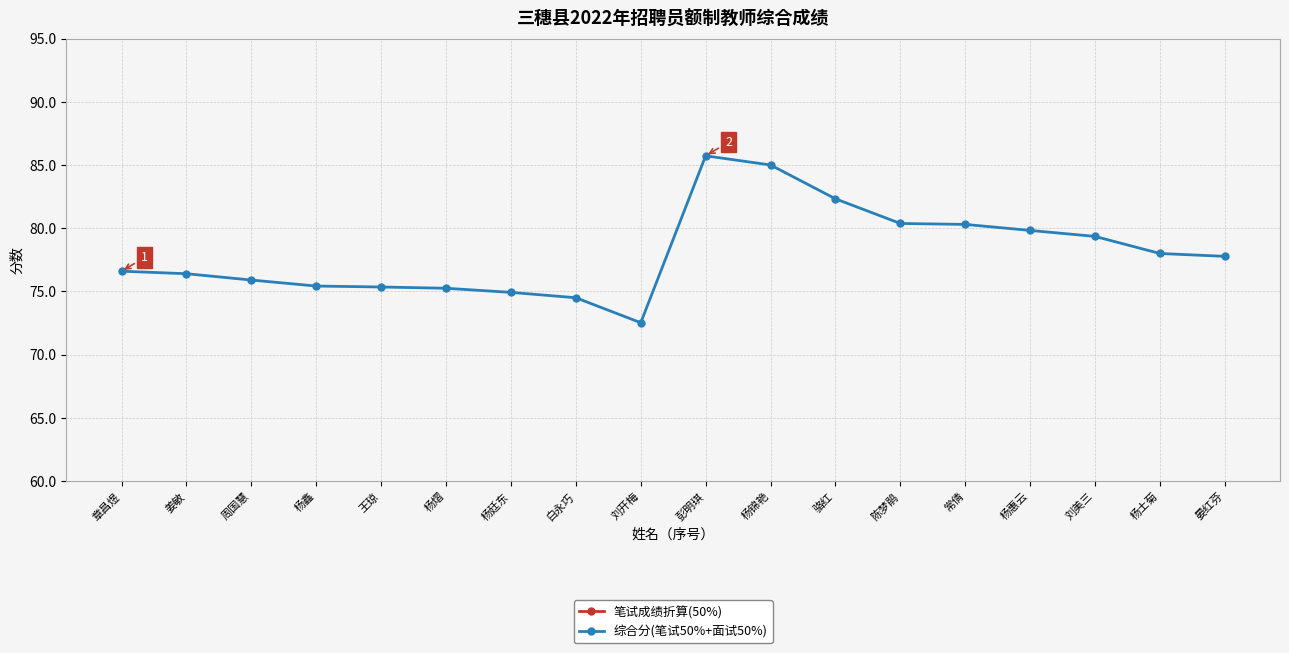

The value of 综合分(笔试50%+面试50%) at 杨廷东 is 52.1. True or false?

False